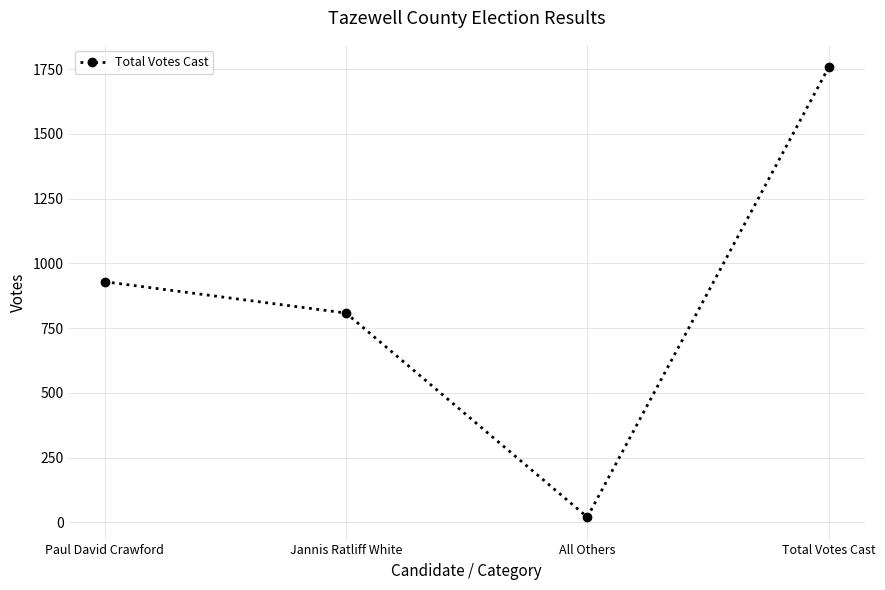

What is the minimum value shown in the chart?

20